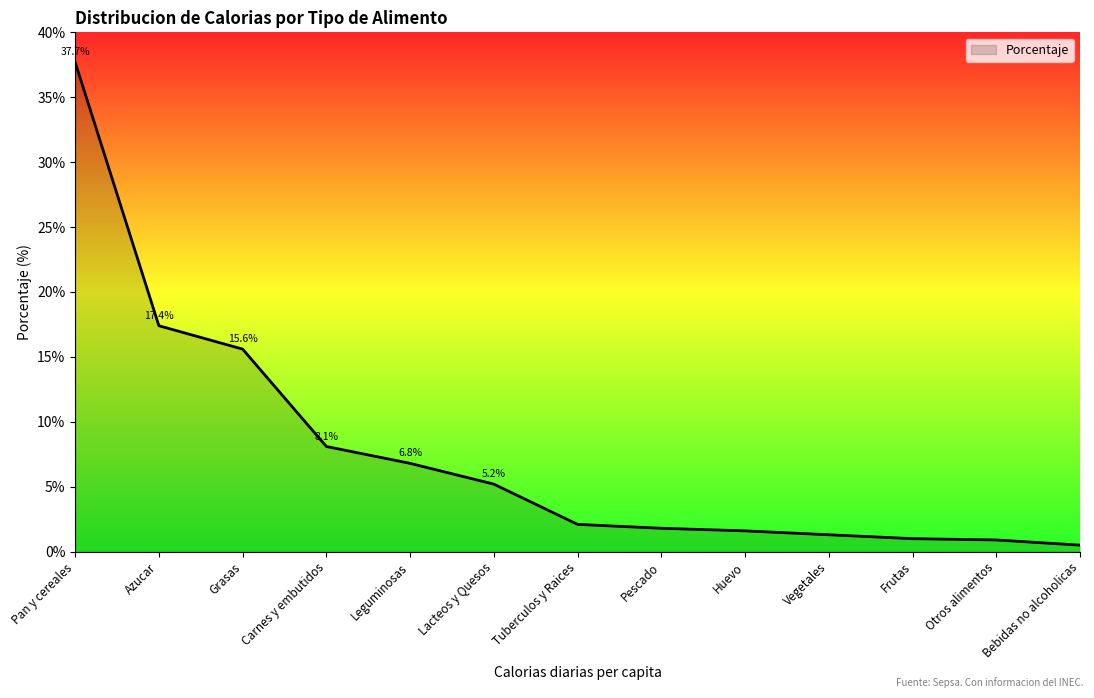

Count the number of values greater than 2.

7